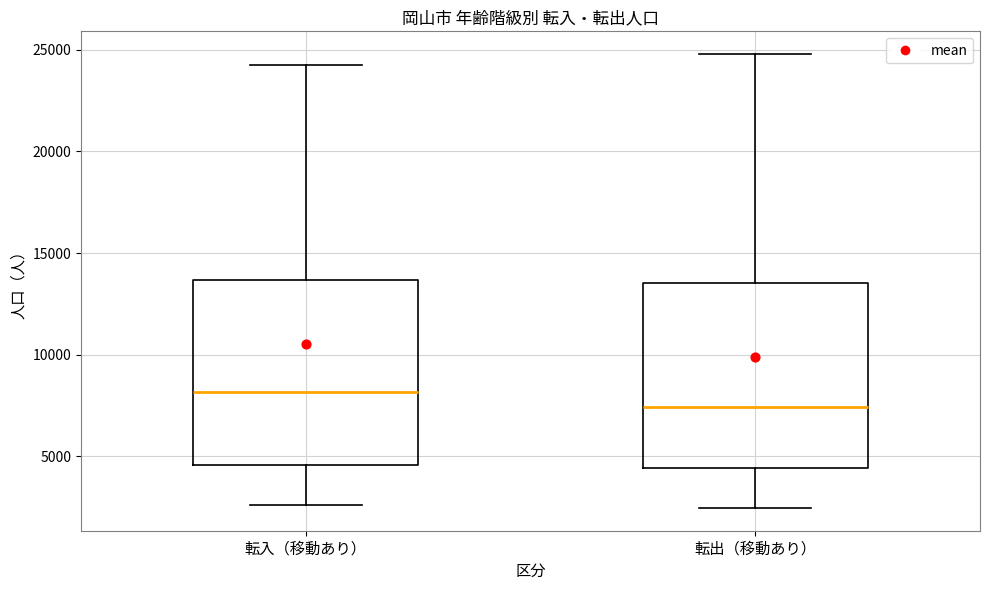

Which box's median line is the highest?

転入（移動あり）